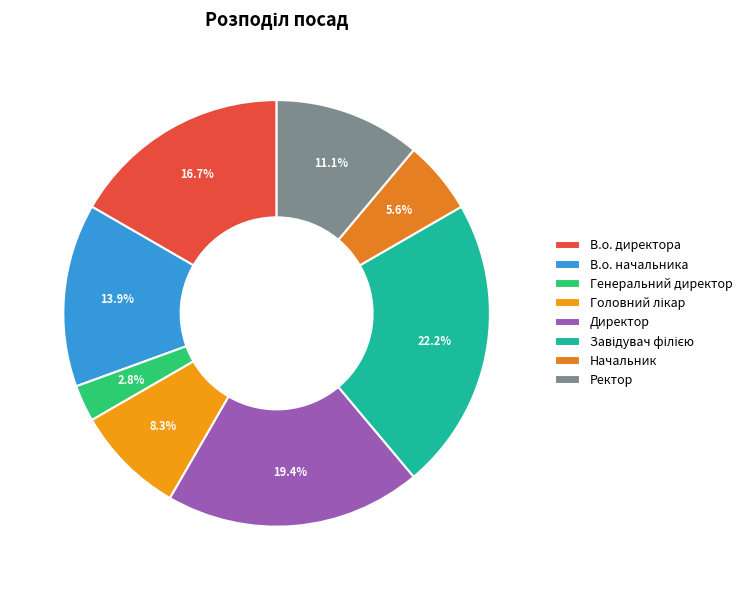

Do Головний лікар and Завідувач філією together represent more than half of the pie?

No